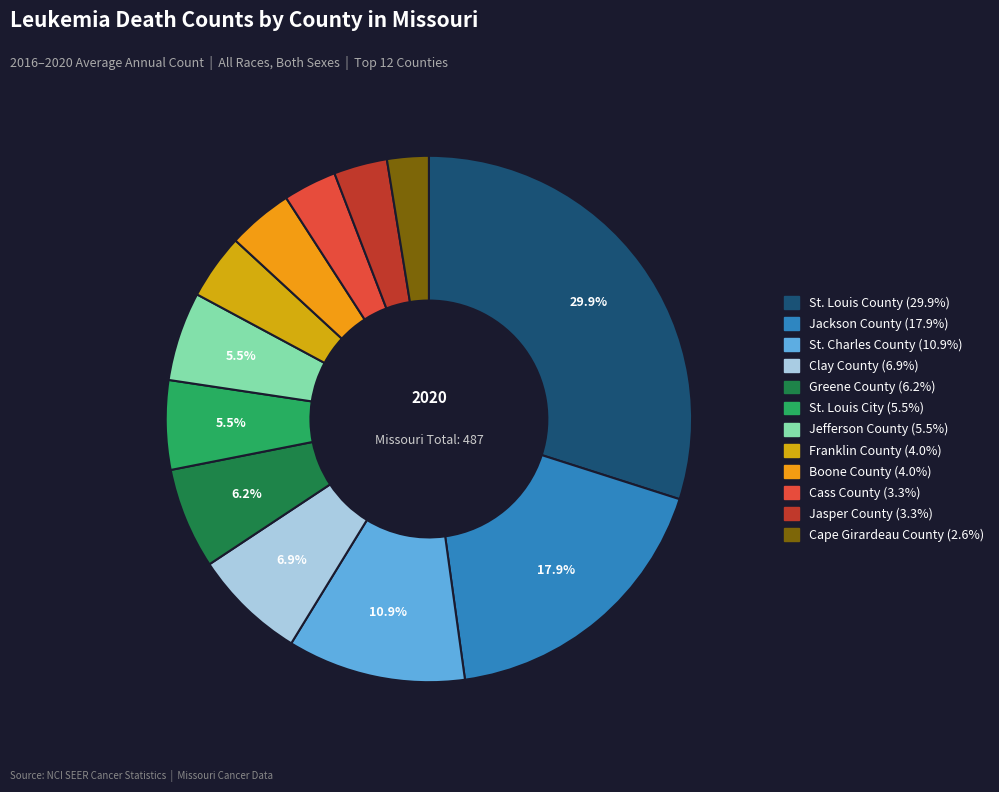

How much of the chart is everything except St. Louis City?

94.5%